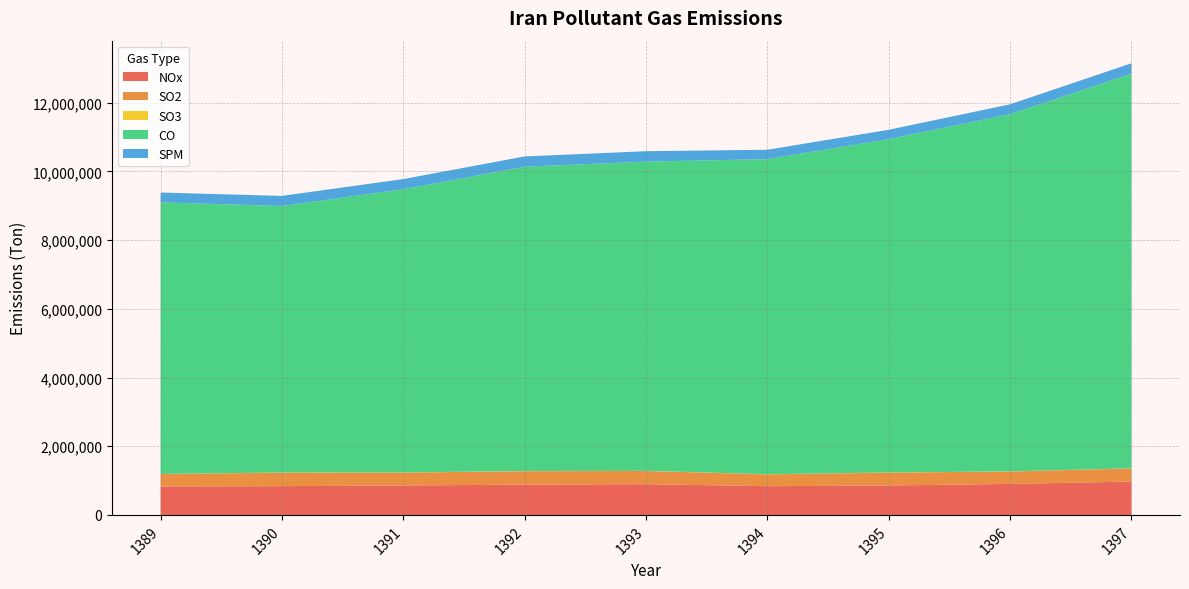

Reading left to right, what are all the values shown in this chart?

NOx: 1389=828012	1390=840034	1391=858278	1392=884572	1393=897102	1394=838685	1395=858352	1396=904469	1397=973389
SO2: 1389=362916	1390=392380	1391=375329	1392=390798	1393=384543	1394=343581	1395=375928	1396=360910	1397=382632
SO3: 1389=3927	1390=4360	1391=4059	1392=4255	1393=4130	1394=3629	1395=4106	1396=3775	1397=3979
CO: 1389=7905250	1390=7758773	1391=8244344	1392=8858839	1393=8999769	1394=9173167	1395=9703335	1396=10399557	1397=11486125
SPM: 1389=287157	1390=293488	1391=296872	1392=299349	1393=304463	1394=273094	1395=271724	1396=286714	1397=304053